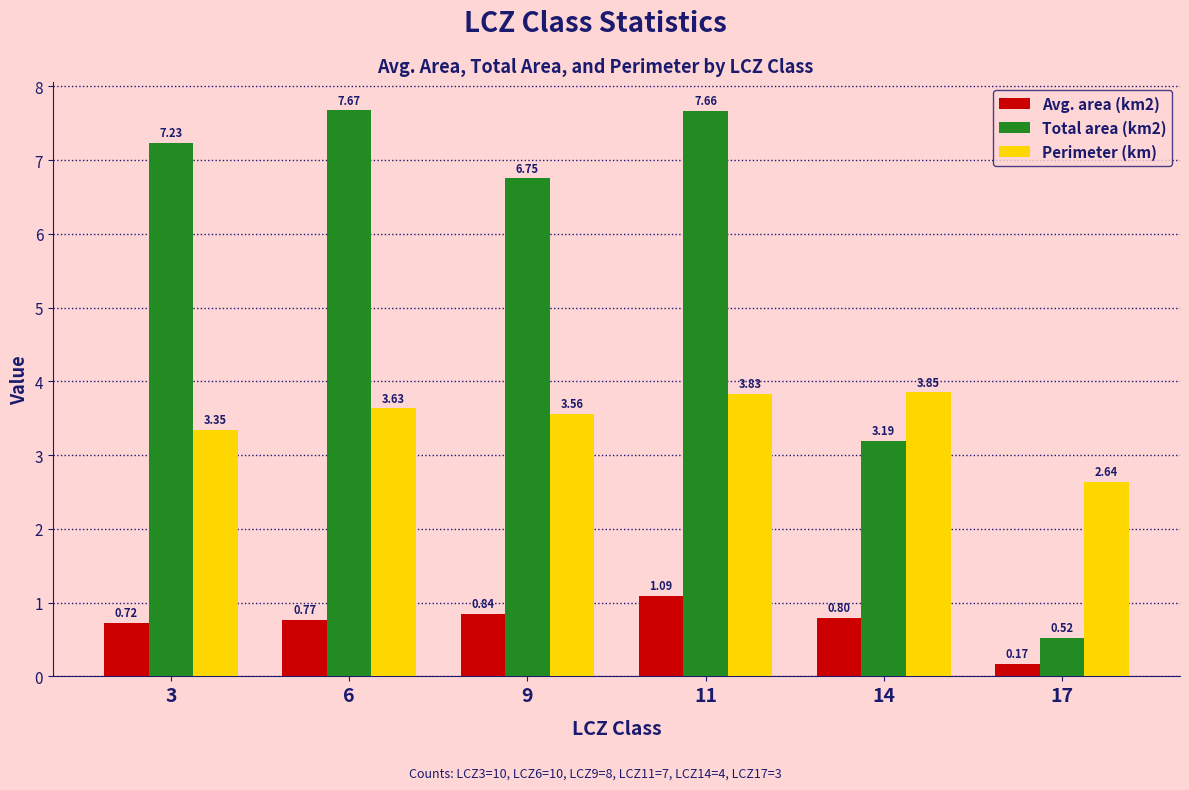

Which series has the widest spread of values?

Total area (km2)